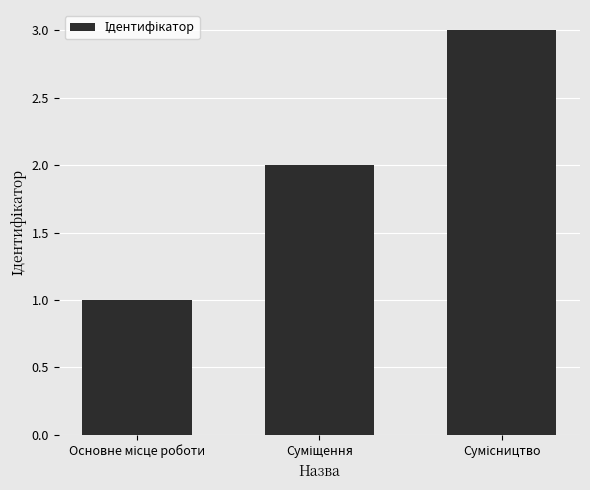

Reading right to left, extract all data points from this chart.

3	2	1